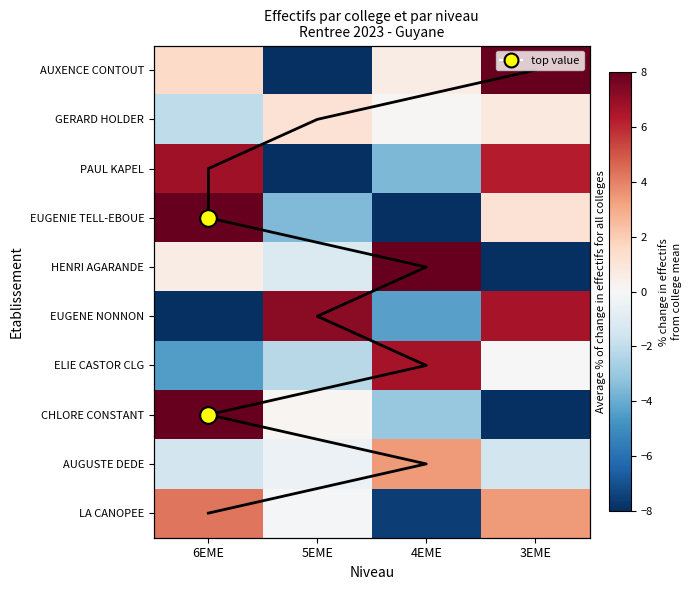

Which series changed the most between 6EME and 4EME?

EUGENIE TELL-EBOUE